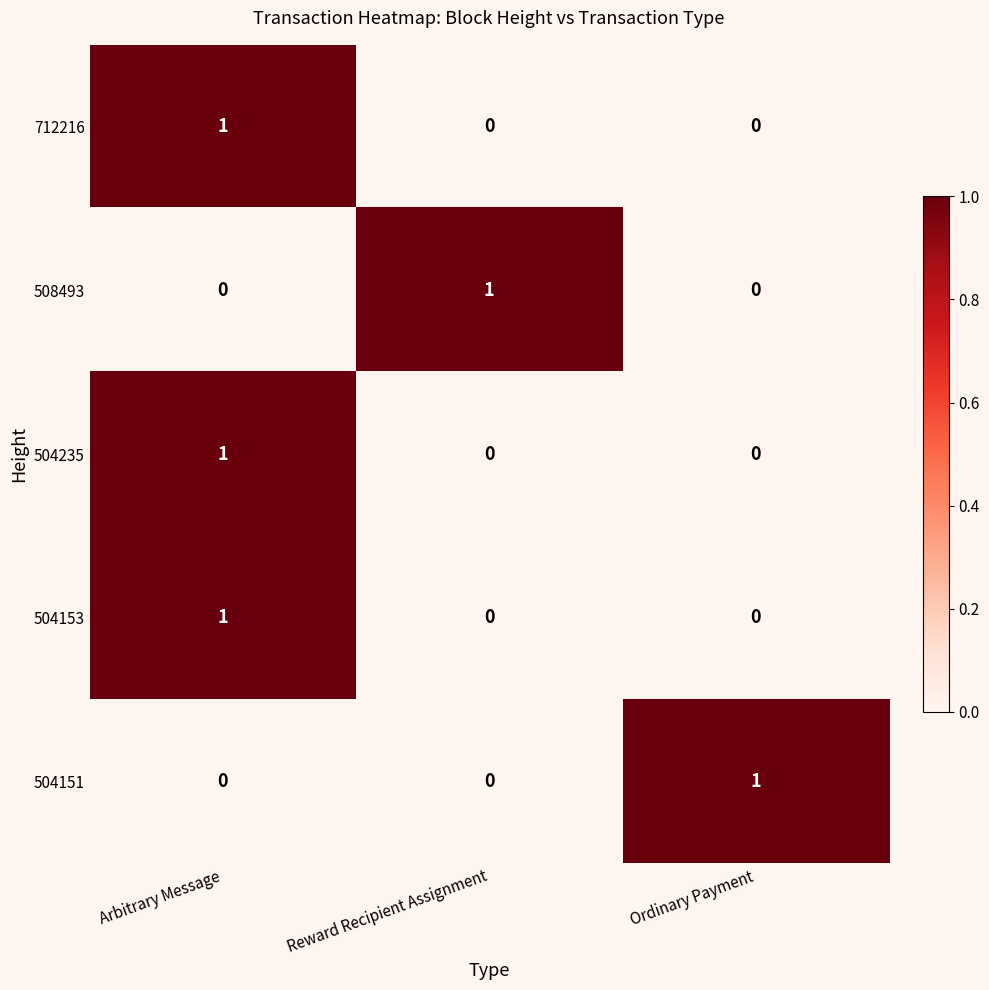

What is the difference between the highest and lowest values at Reward Recipient Assignment?

1